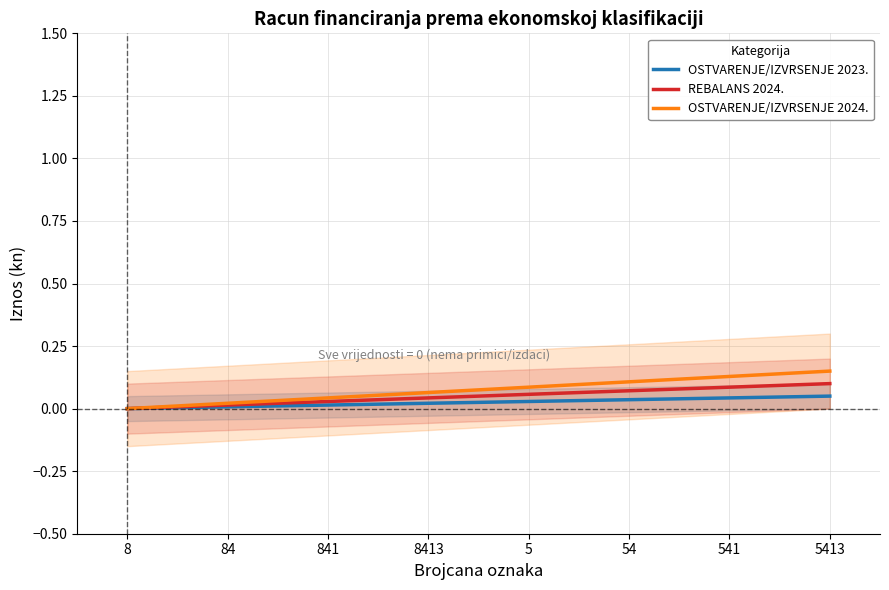

Reading right to left, extract all data points from this chart.

OSTVARENJE/IZVRSENJE 2023.: 0.1	0.0	0.0	0.0	0.0	0.0	0.0	0.0
REBALANS 2024.: 0.1	0.1	0.1	0.1	0.0	0.0	0.0	0.0
OSTVARENJE/IZVRSENJE 2024.: 0.2	0.1	0.1	0.1	0.1	0.0	0.0	0.0